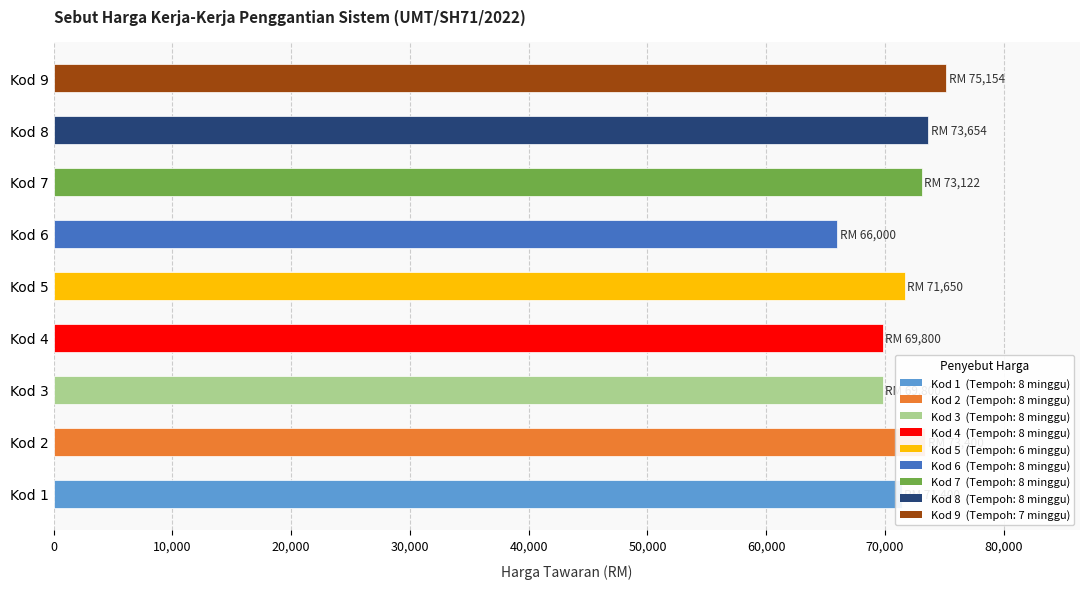

What value does the data have at Kod 8?

73654